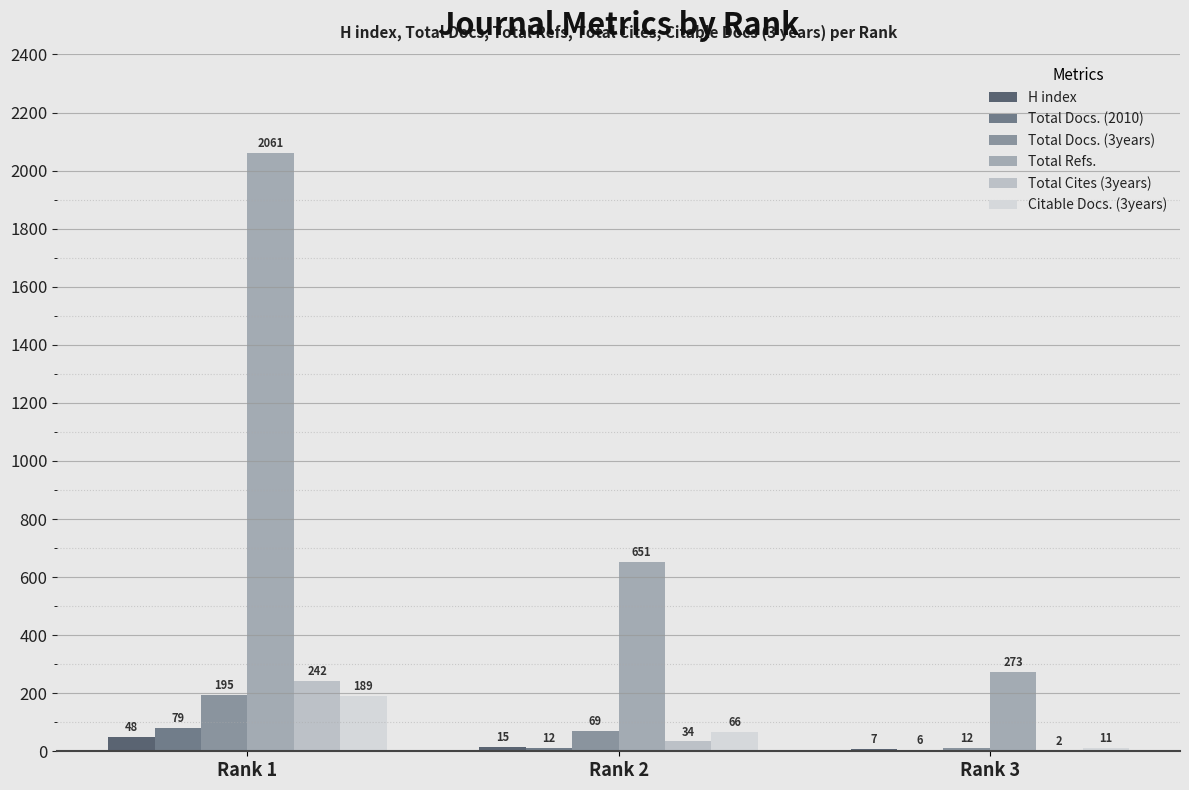

Does the chart contain stacked bars?

No